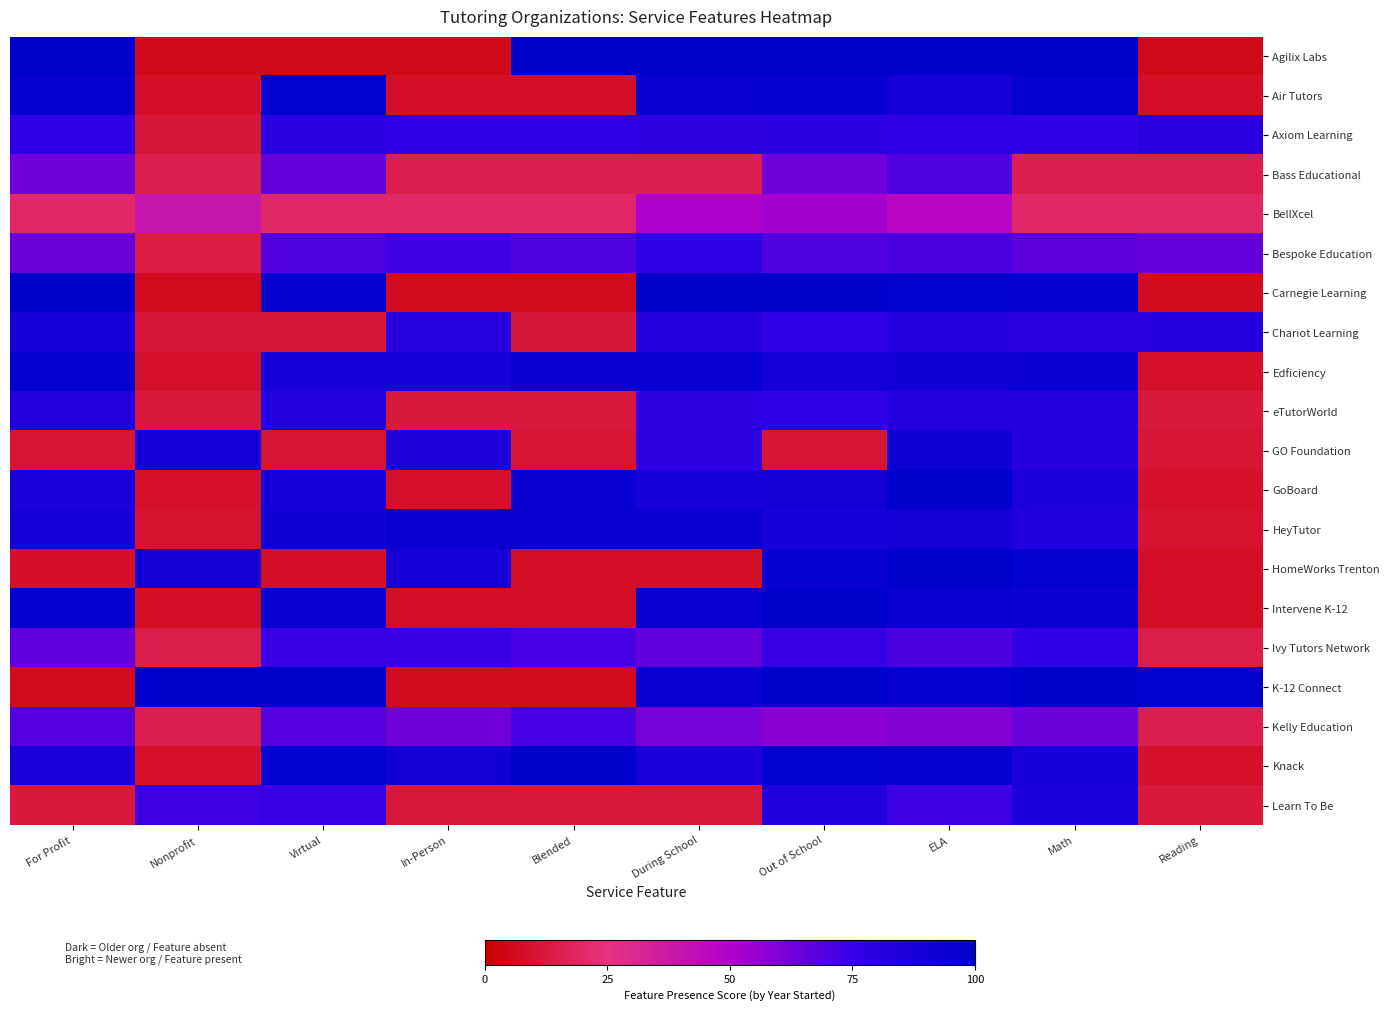

Between Nonprofit and Out of School, which series saw the biggest shift?

Agilix Labs